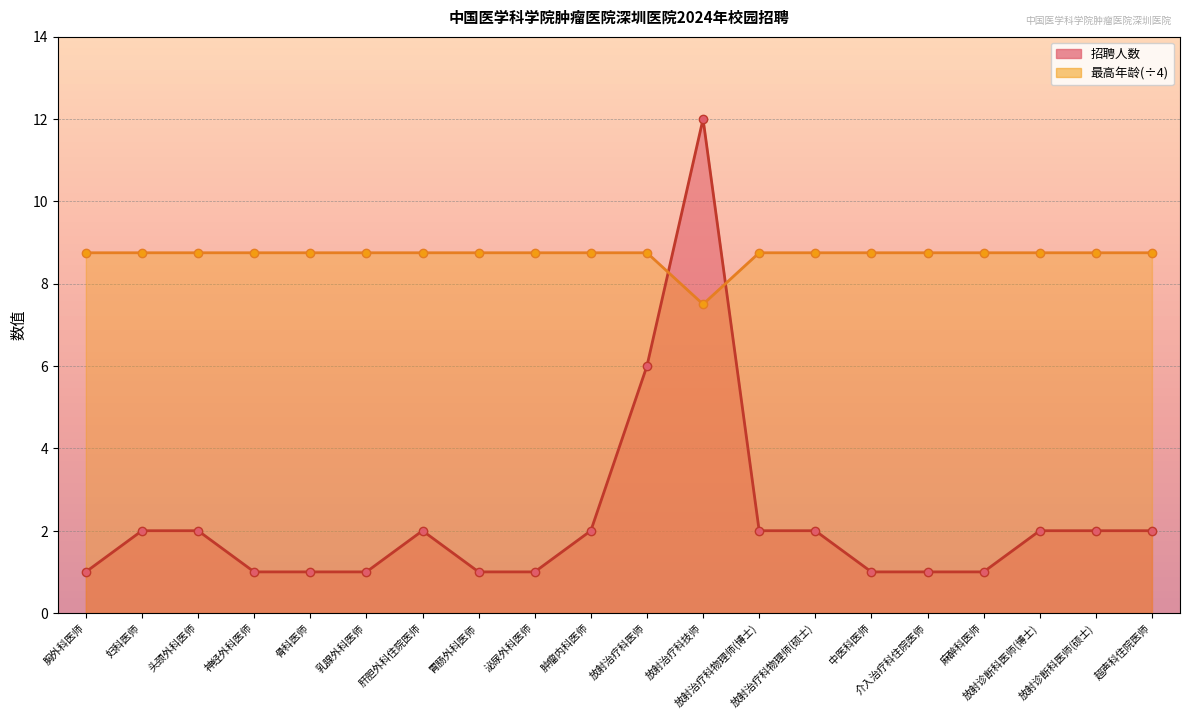

What is the approximate value of 最高年龄(÷4) at 泌尿外科医师?

8.8